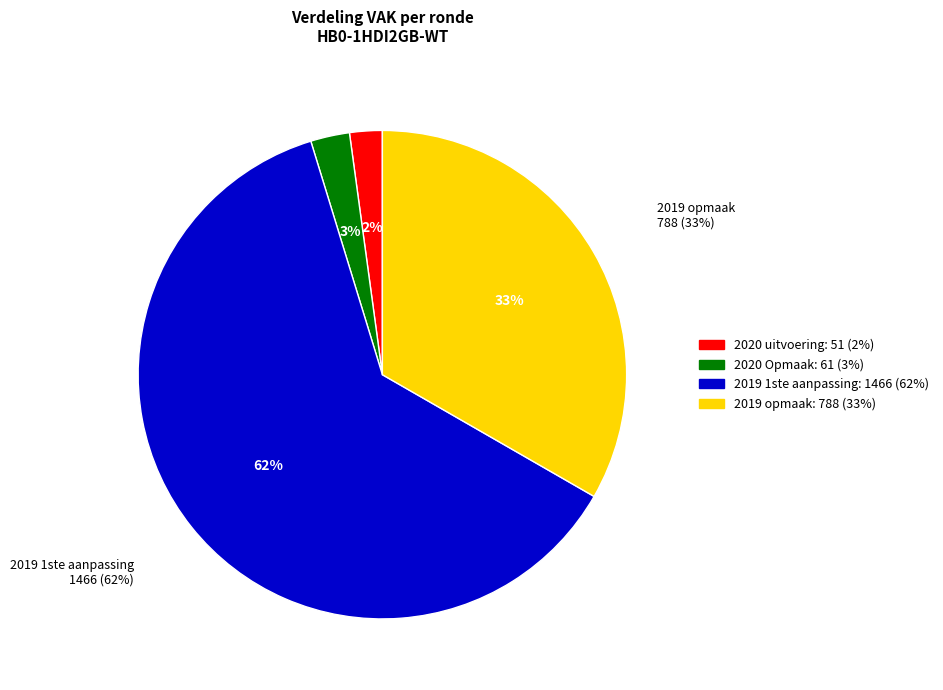

Rank the categories by value from lowest to highest.

2020 uitvoering (VAK=51), 2020 Opmaak (VAK=61), 2019 opmaak (VAK=788), 2019 1ste aanpassing (VAK=1466)